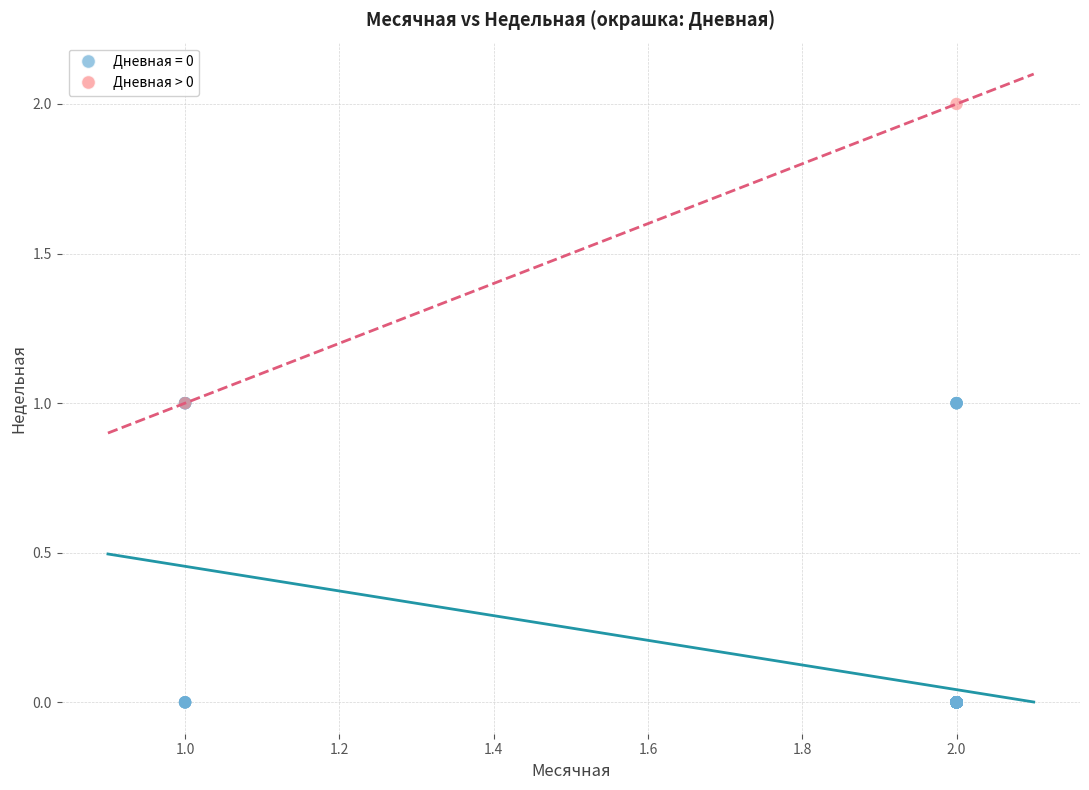

What are all the series names shown in the legend?

Дневная = 0, Дневная > 0